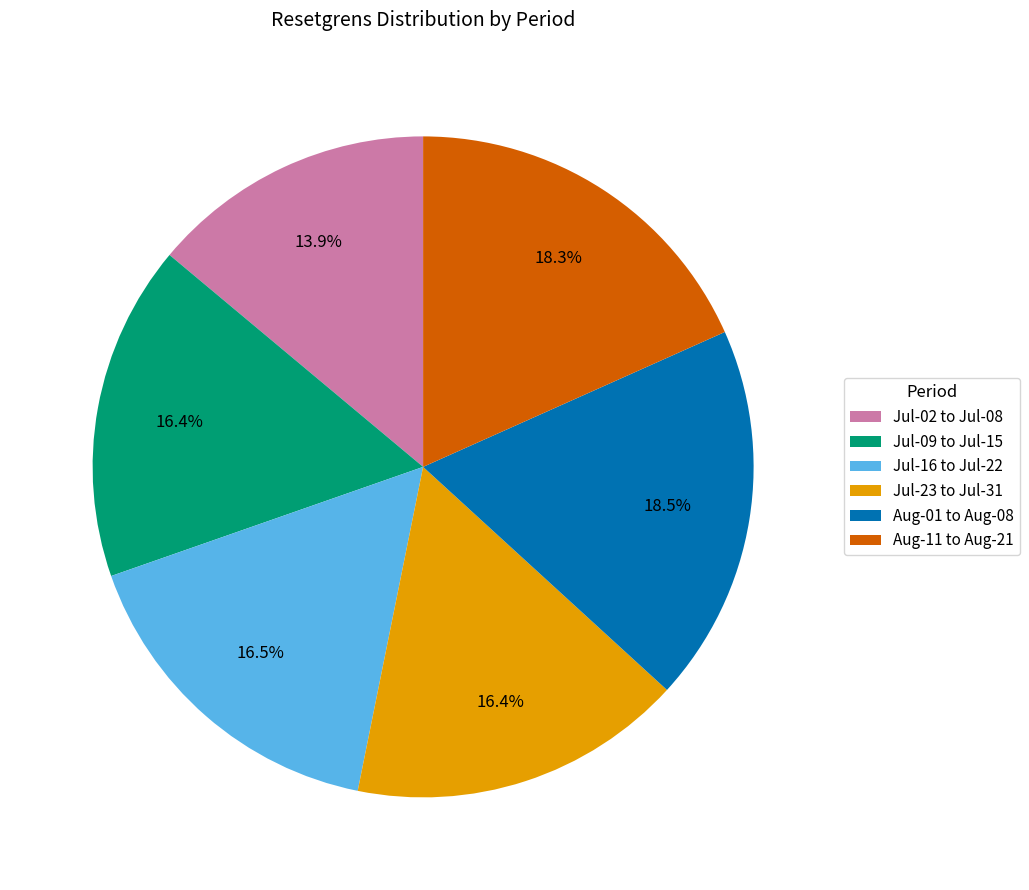

Which has a higher value, Aug-11 to Aug-21 or Jul-16 to Jul-22?

Aug-11 to Aug-21